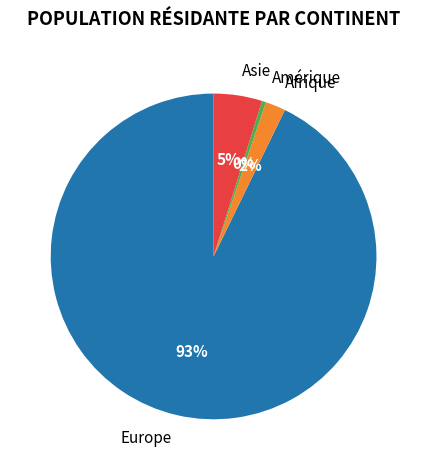

What is the largest slice in the pie chart?

Europe